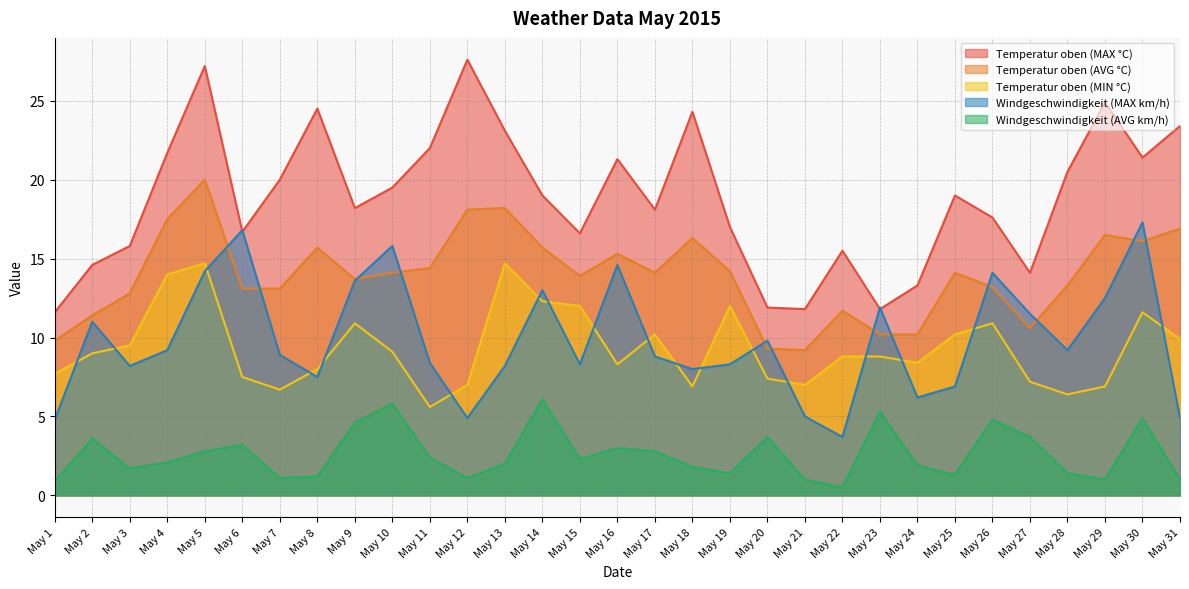

What is the value of the Temperatur oben (AVG °C) point at the 27th from the left?

10.6